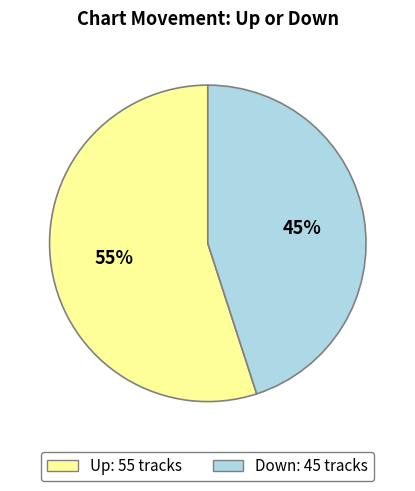

To the nearest percent, what is the average slice percentage?

50%